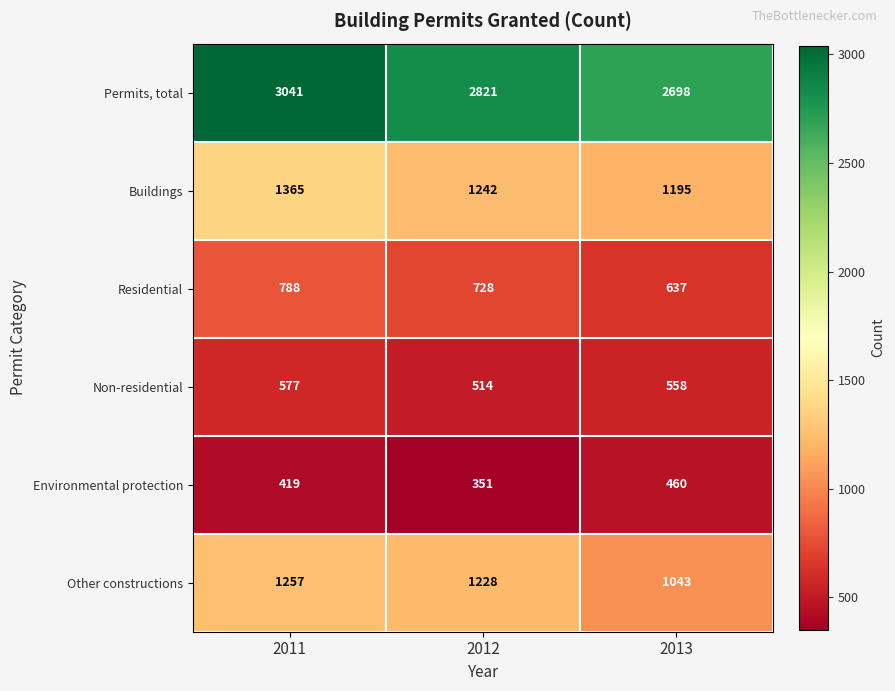

What is the average value of the Non-residential series?

550